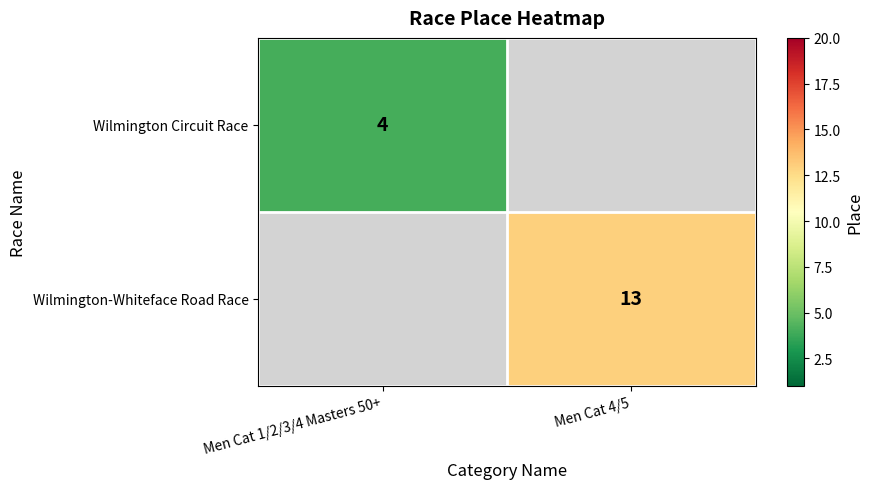

The value of Wilmington-Whiteface Road Race at Men Cat 4/5 is 13. True or false?

True